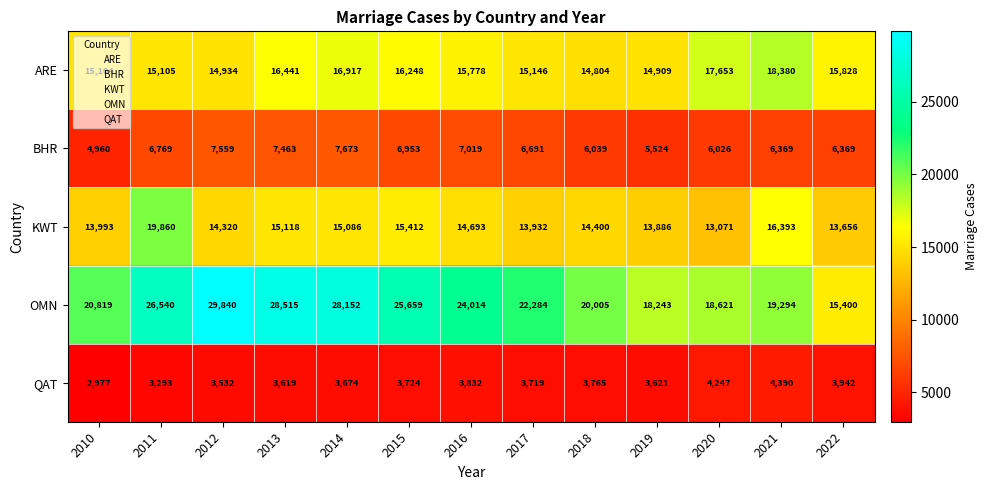

What is the maximum value shown in the chart?

29840